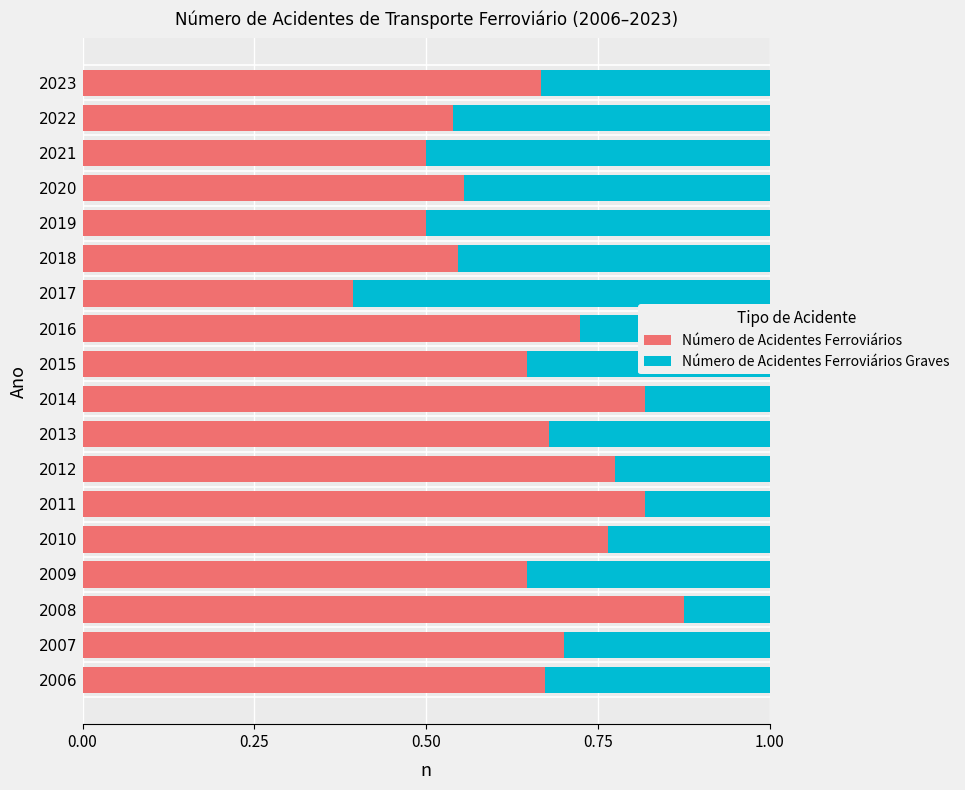

How many Número de Acidentes Ferroviários values are between 0 and 1?

18